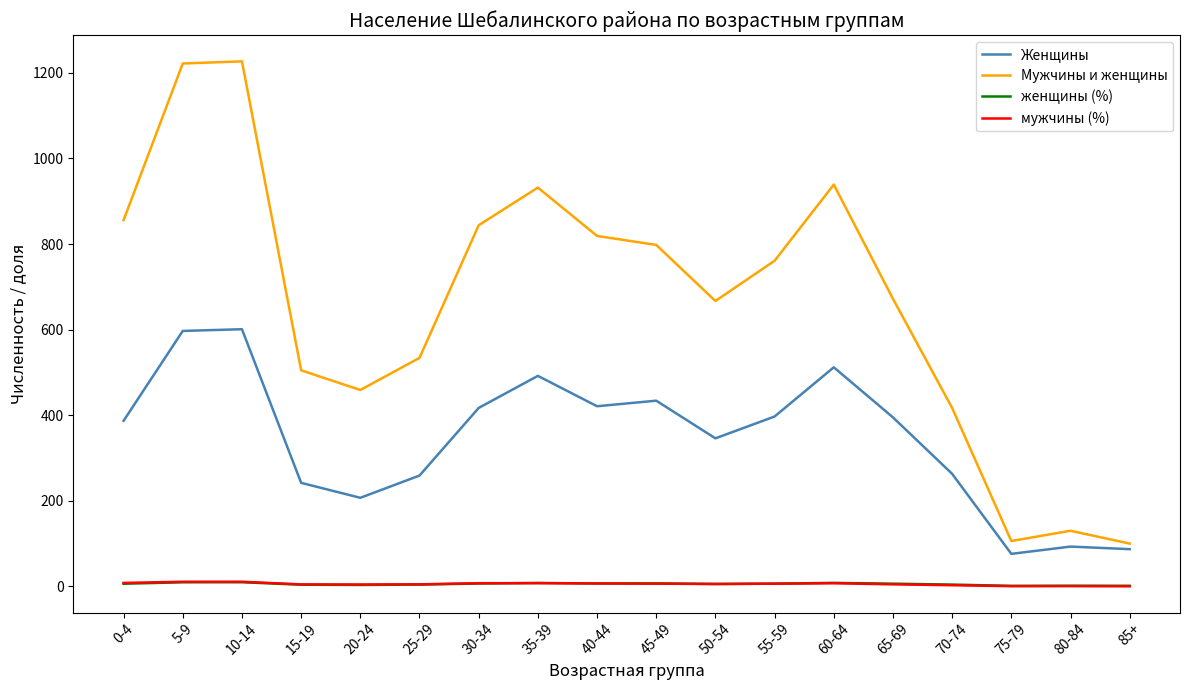

The Женщины series shows 726.1 at 40-44. True or false?

False